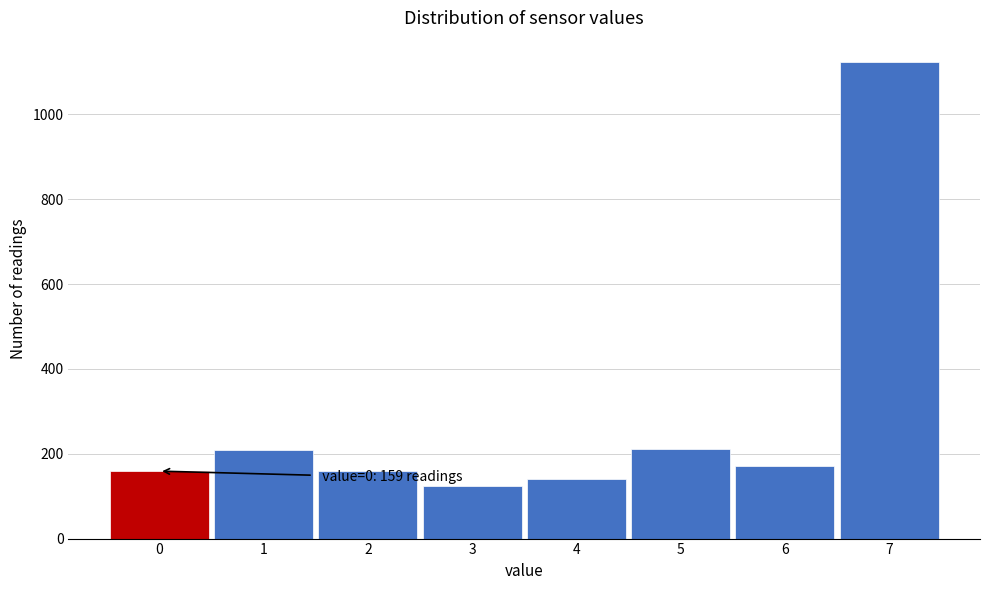

Over which range of the x-axis is the bar tallest?

6.5 to 7.5